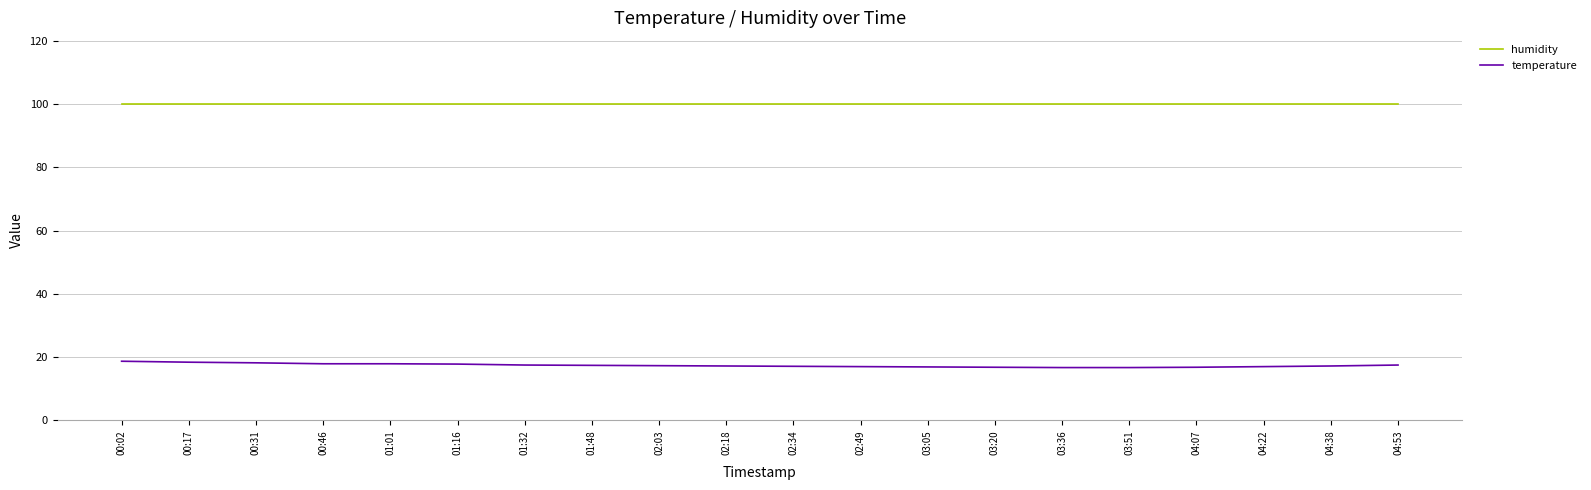

What is the total value across all series at 04:38?

117.1